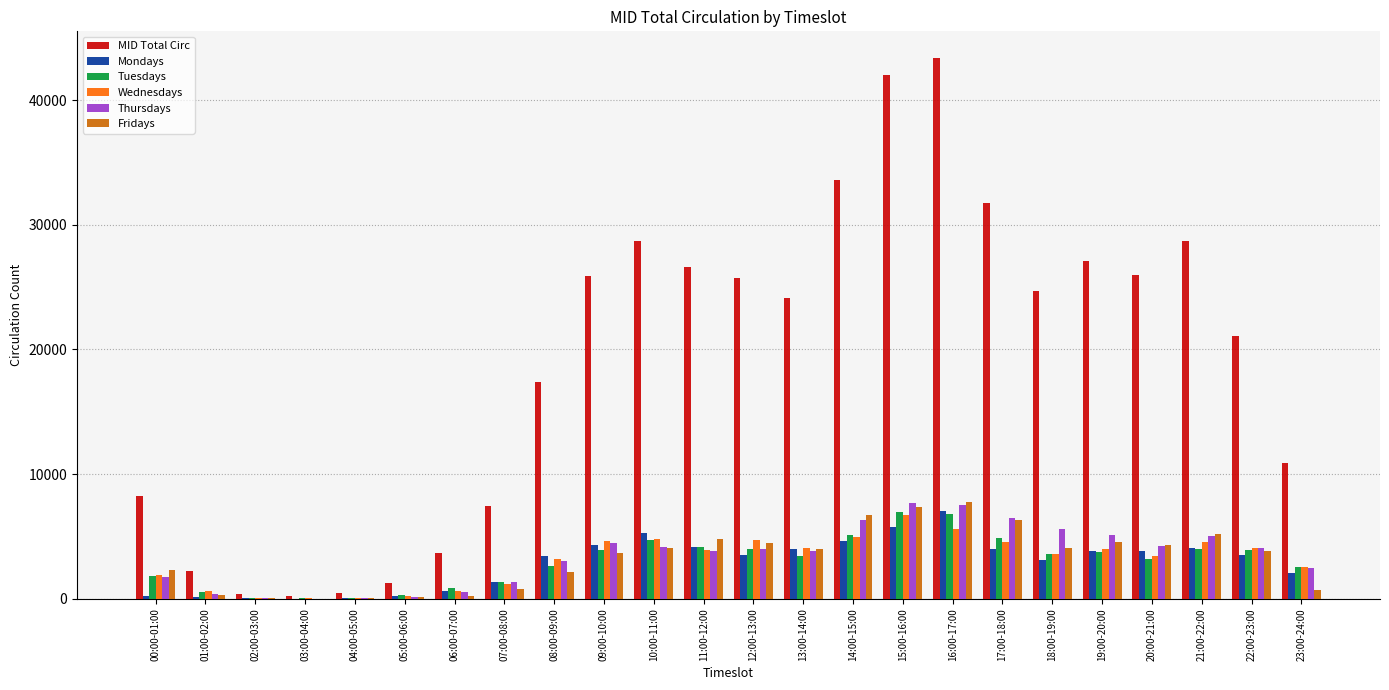

Between 08:00-09:00 and 20:00-21:00, which series saw the biggest shift?

MID Total Circ